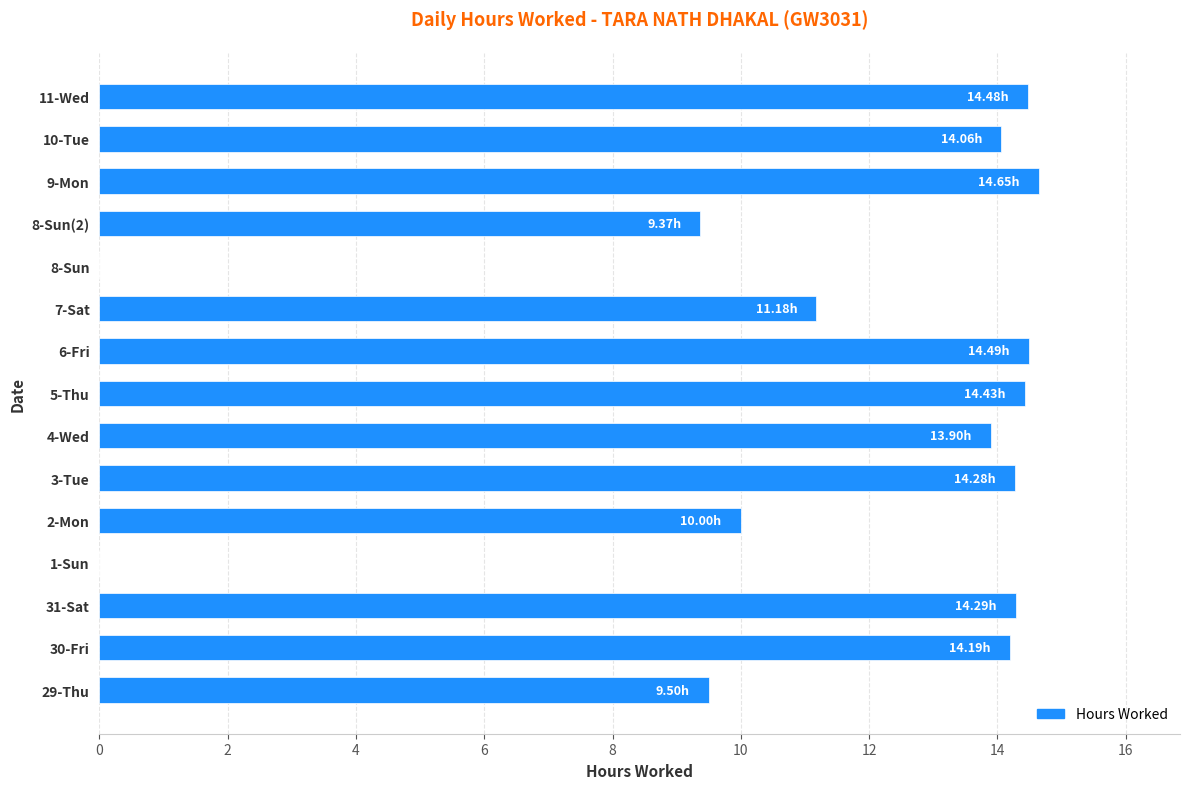

What is the maximum value shown in the chart?

14.7